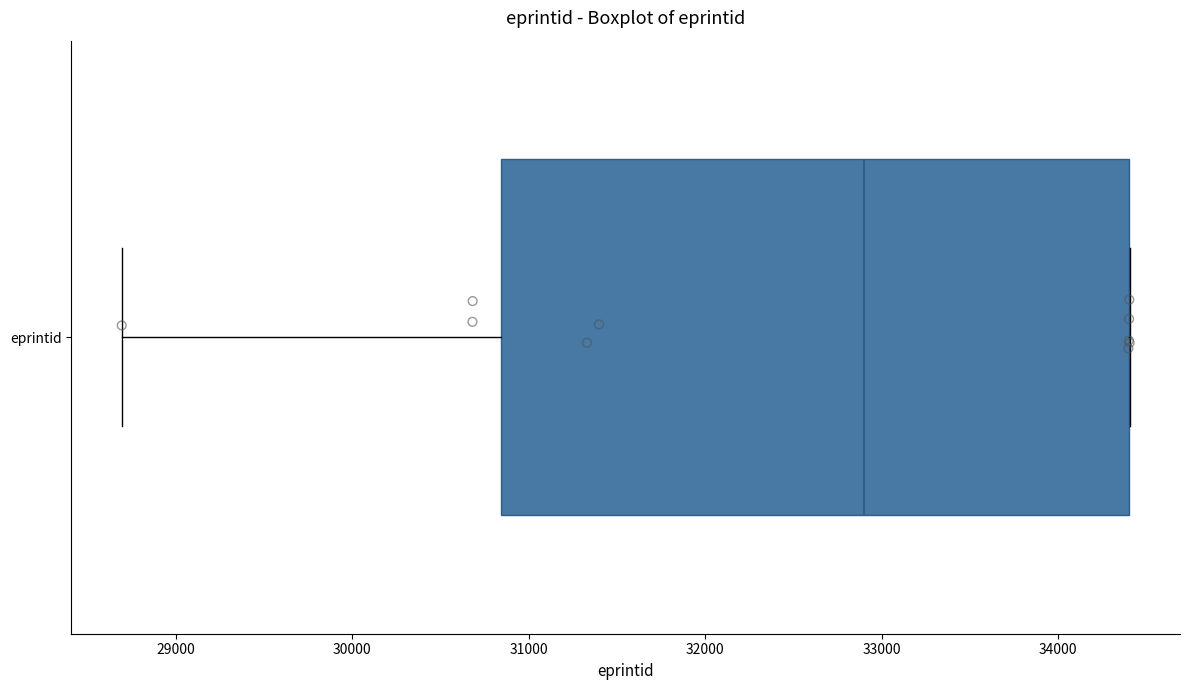

Read this box plot against the x-axis: the position of the median line, the range covered by the box, and the ends of both whiskers. The values are not printed on the chart, so give them approximately, as read against the axis.

median 32900, box 30800 to 34400, whiskers 28700 to 34400